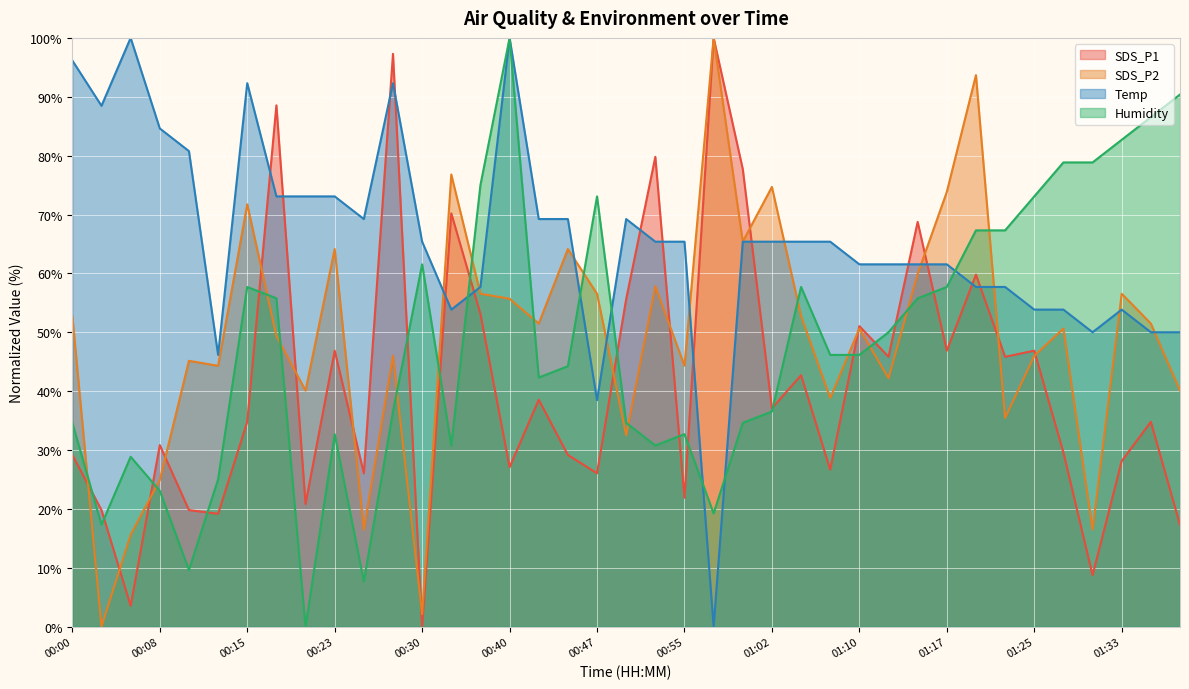

Is the value of Temp at 00:15 greater than the value of Humidity at 00:40?

No